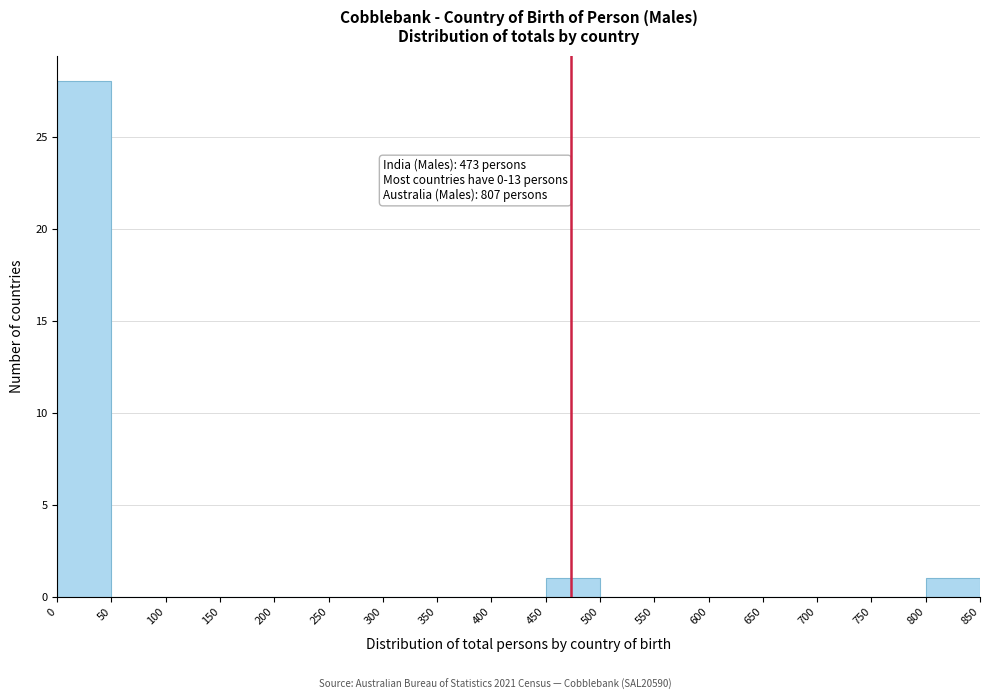

Which range on the x-axis has the tallest bar?

0 to 50